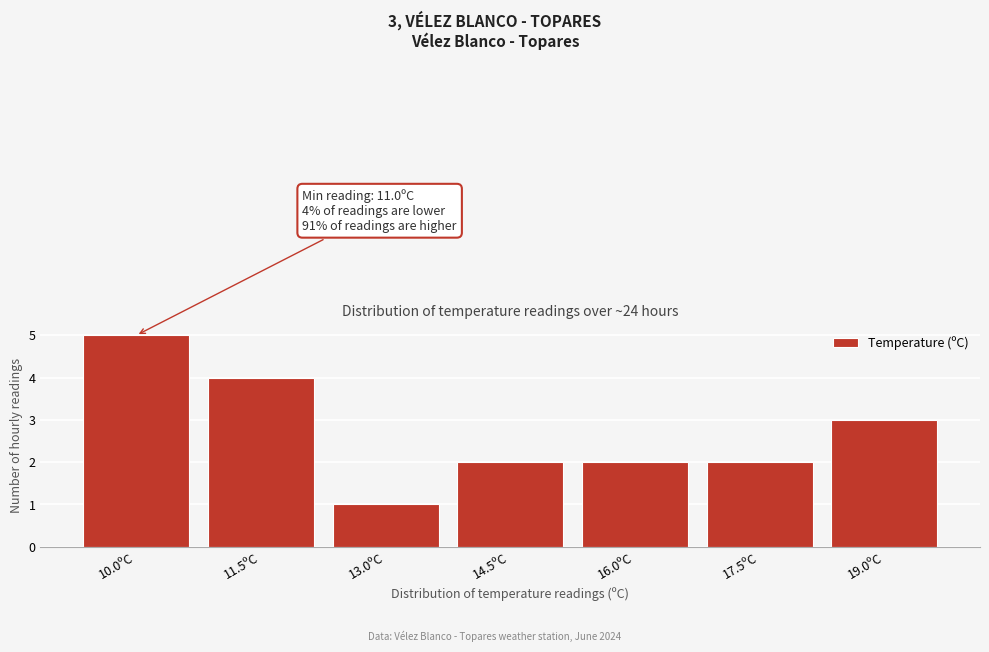

Reading left to right, what are all the values shown in this chart?

5	4	1	2	2	2	3